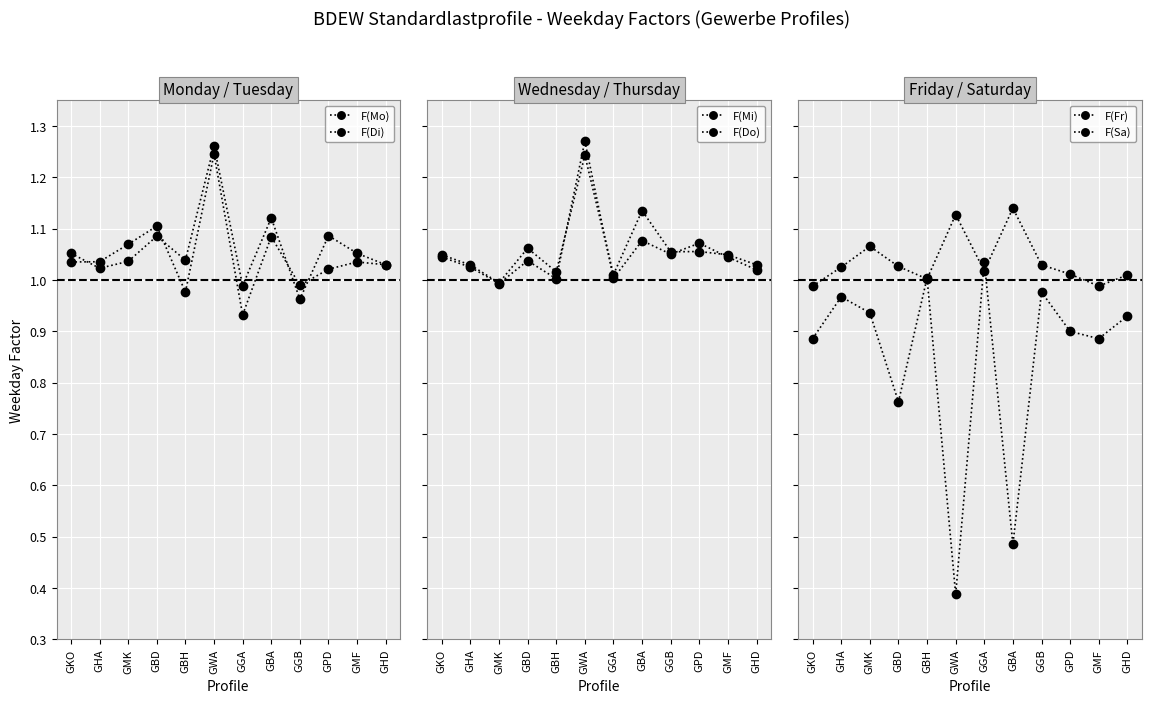

What is the sum of all F(Di) values?

12.7